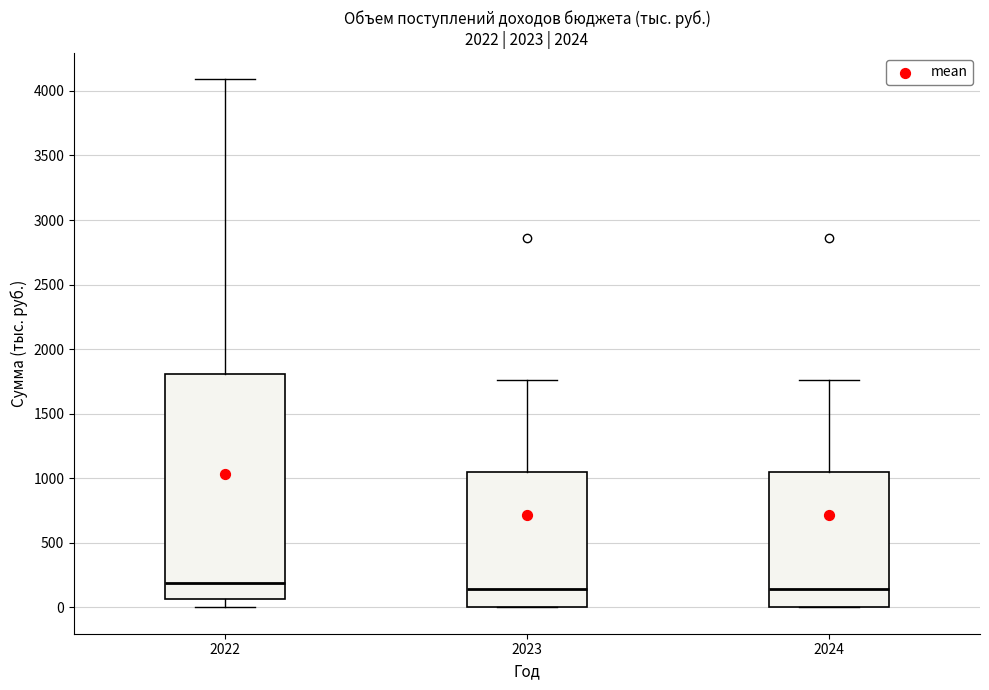

Reading left to right, transcribe this box plot: for each box, give where its median line is, the range the box spans, and where its two whiskers end, as read against the y-axis. The values are not printed on the chart, so give them approximately, as read against the axis.

2022: median 200, box 50 to 1800, whiskers 0 to 4100
2023: median 150, box 0 to 1050, whiskers 0 to 1750
2024: median 150, box 0 to 1050, whiskers 0 to 1750